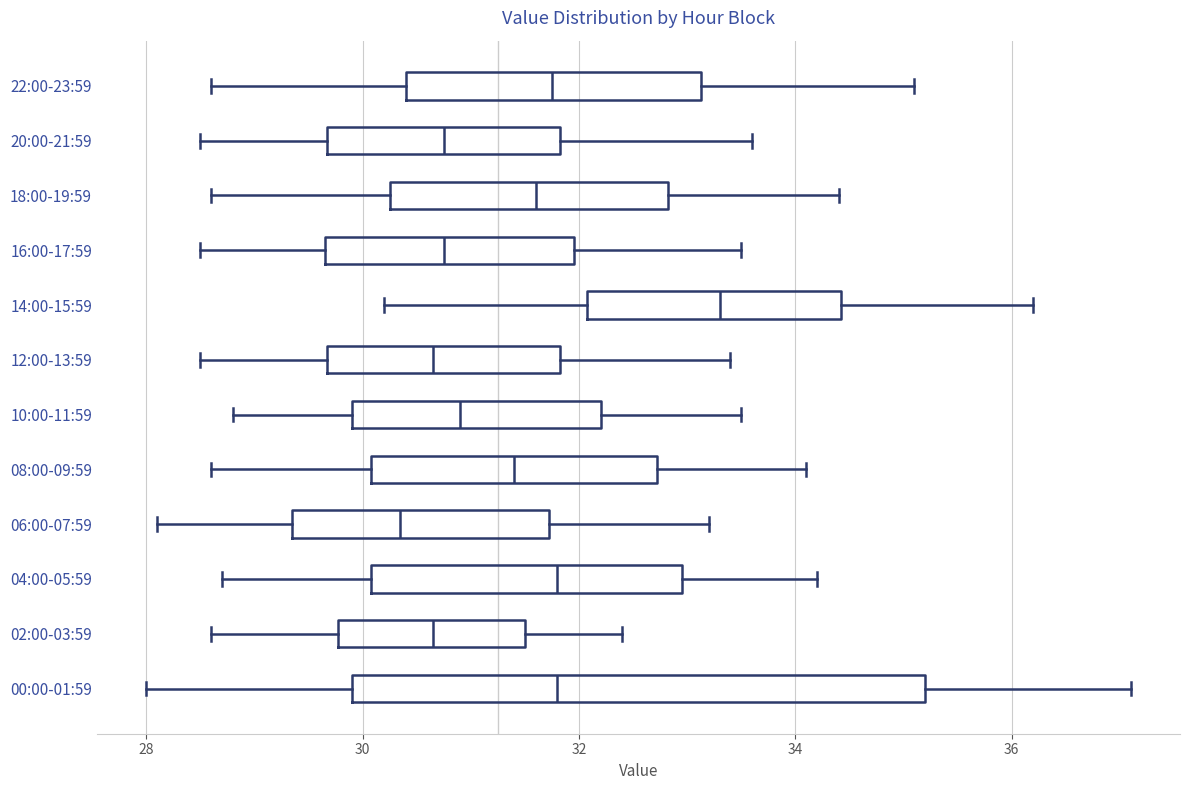

Which box's median line is the furthest to the right?

14:00-15:59